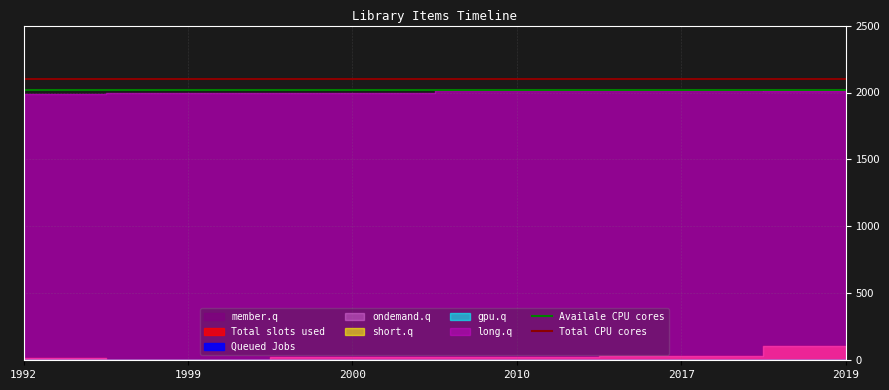

At which label does Total CPU cores reach its peak?

1992